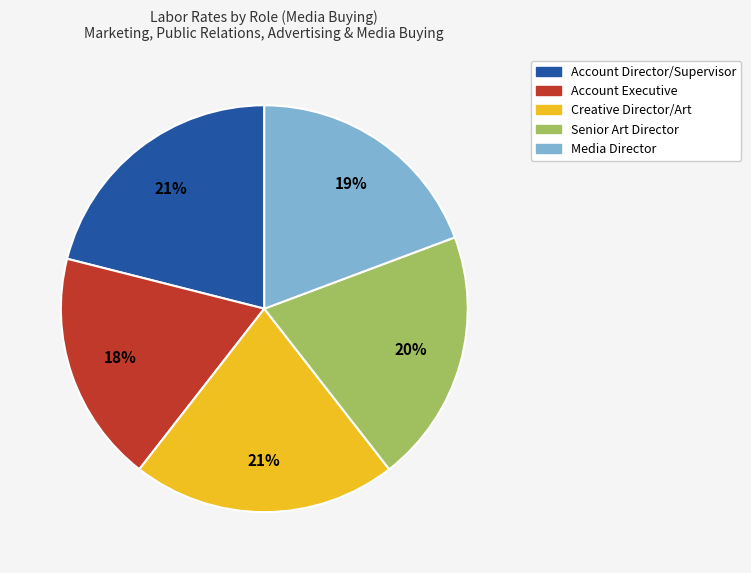

What is the smallest slice in the pie chart?

Account Executive